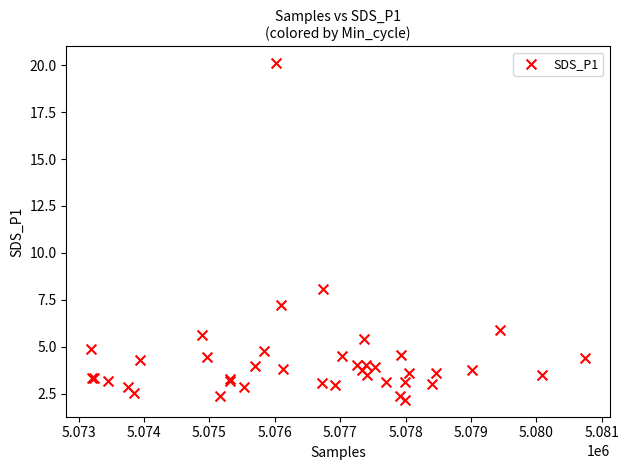

What Y value in the scatter plot is closest to 11?

8.1